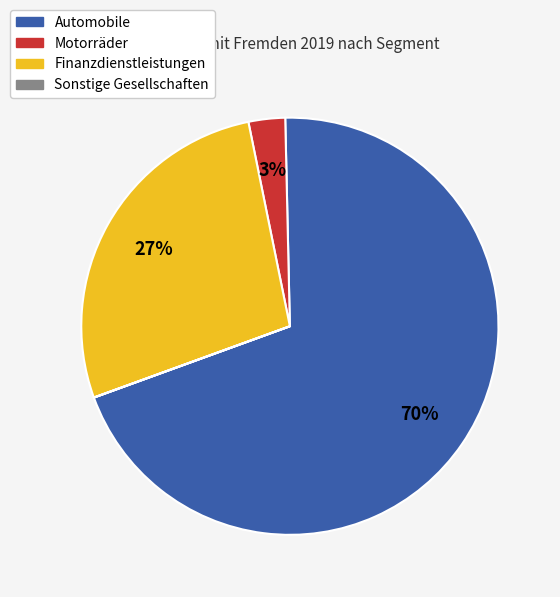

Is there any slice that represents more than half of the pie?

Yes